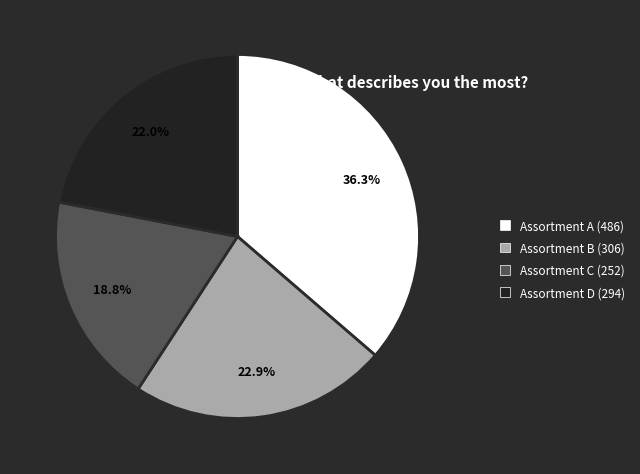

Between Assortment A and Assortment C, which is larger?

Assortment A